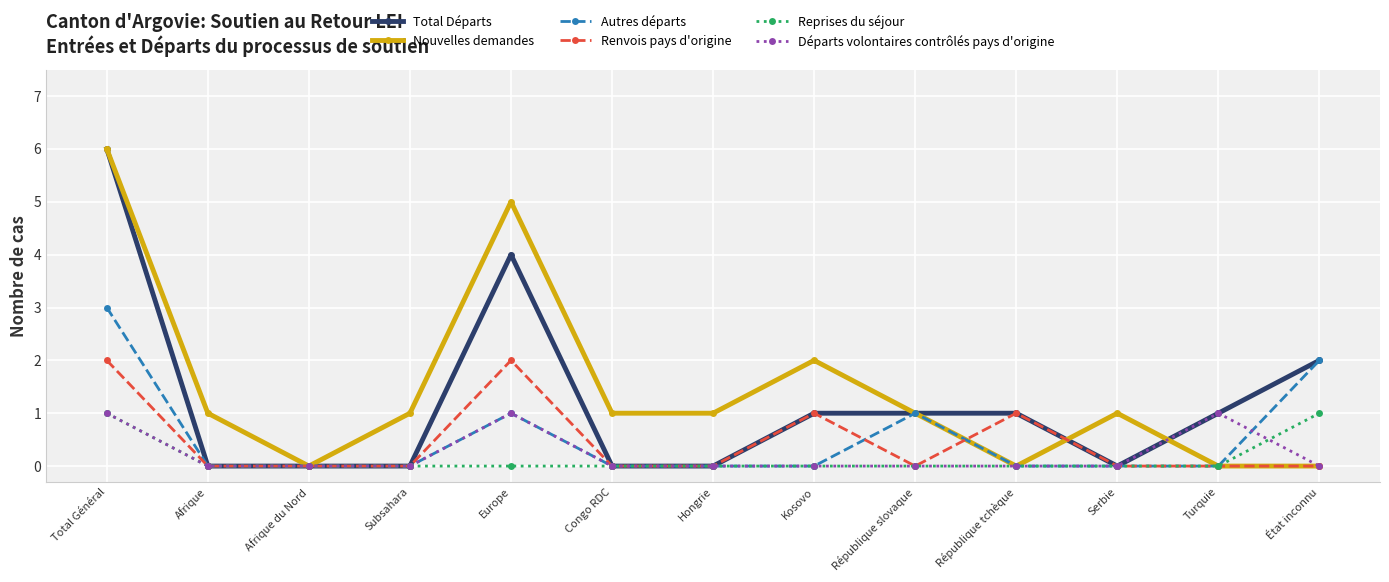

True or false: Nouvelles demandes has more than 1 points higher than both neighbors.

True